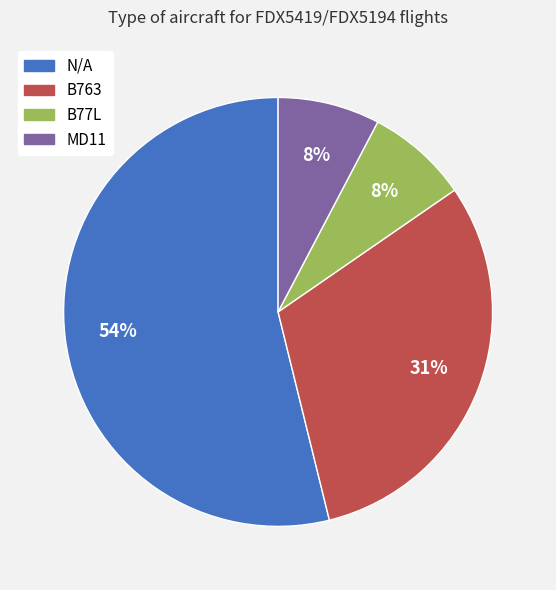

Does any single category account for the majority?

Yes